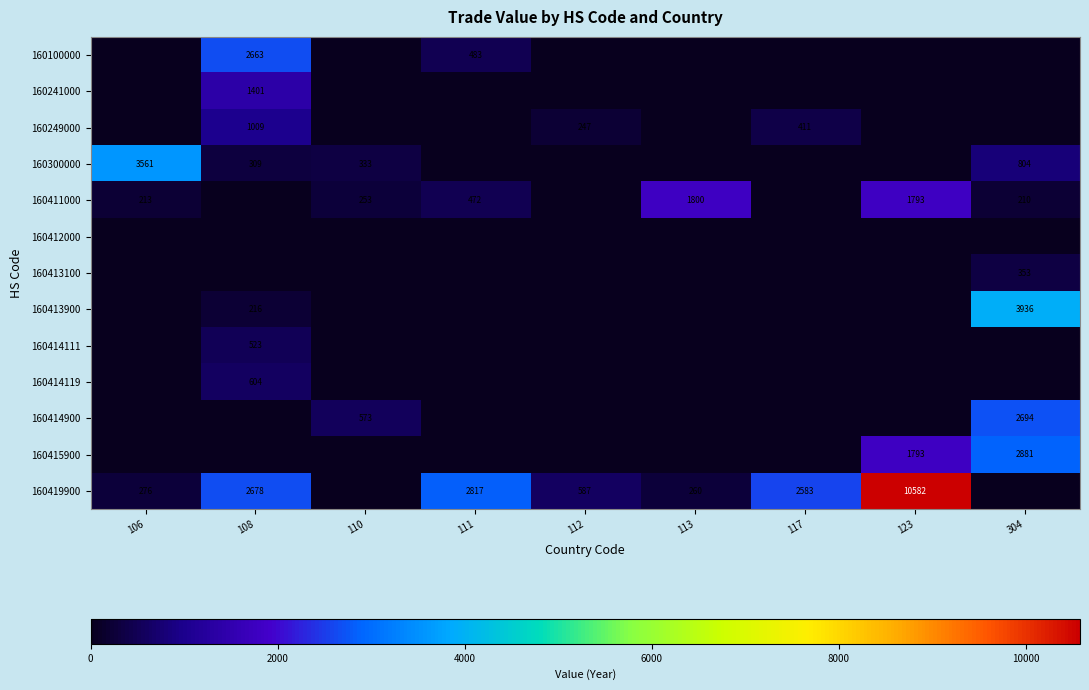

The 160300000 series shows 804 at 304. True or false?

True